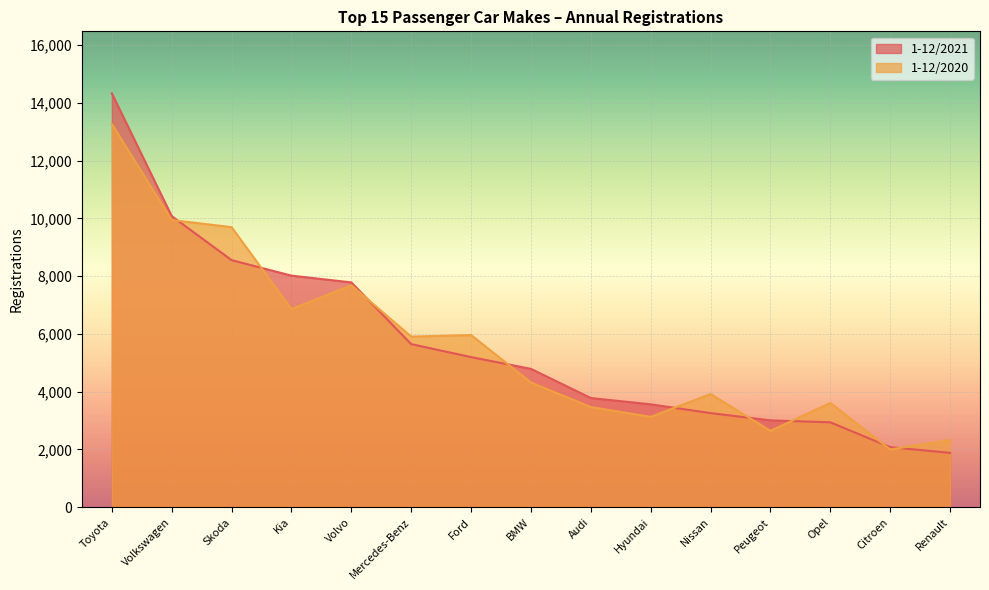

What is the highest value of the 1-12/2021 series?

14328